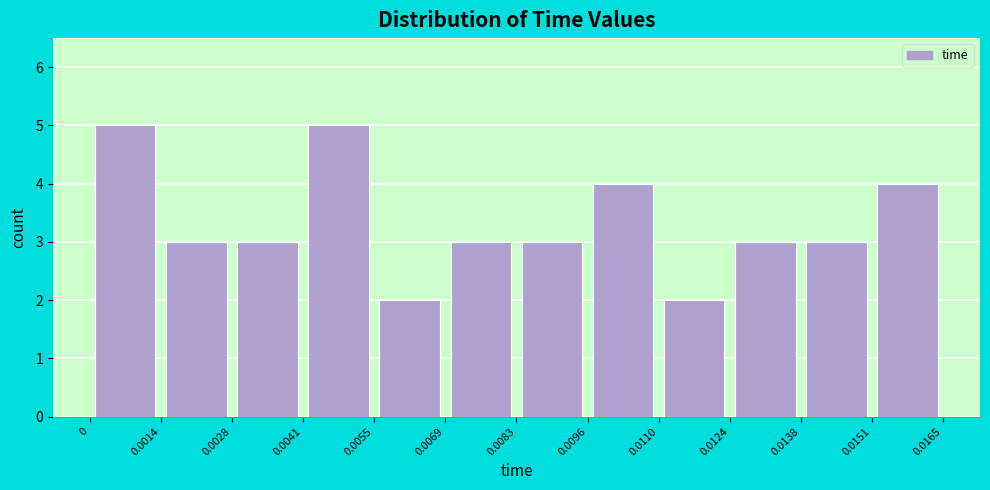

What is the height of the bar covering 0.0028 to 0.0041 on the x-axis? The values are not printed on the chart, so give them approximately, as read against the axis.

3